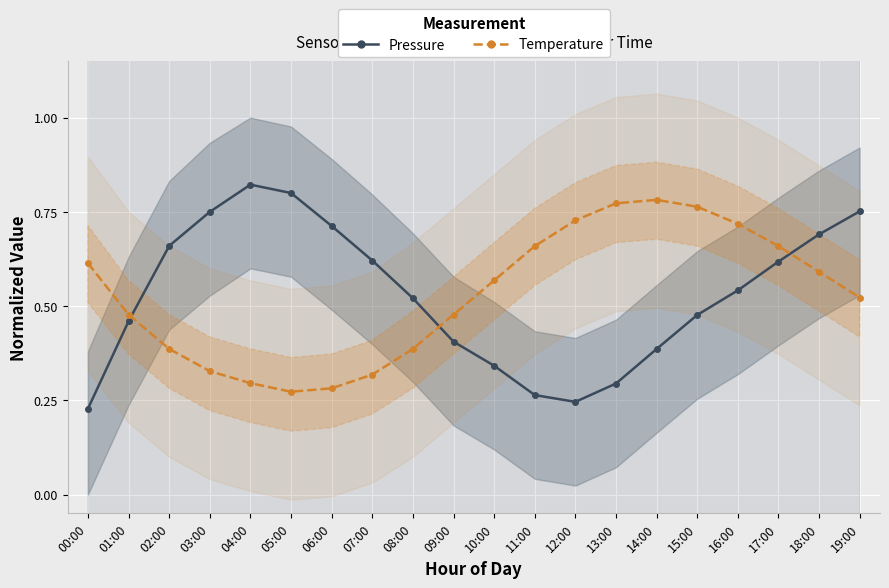

At which label does Temperature (normalized) reach its minimum?

05:00